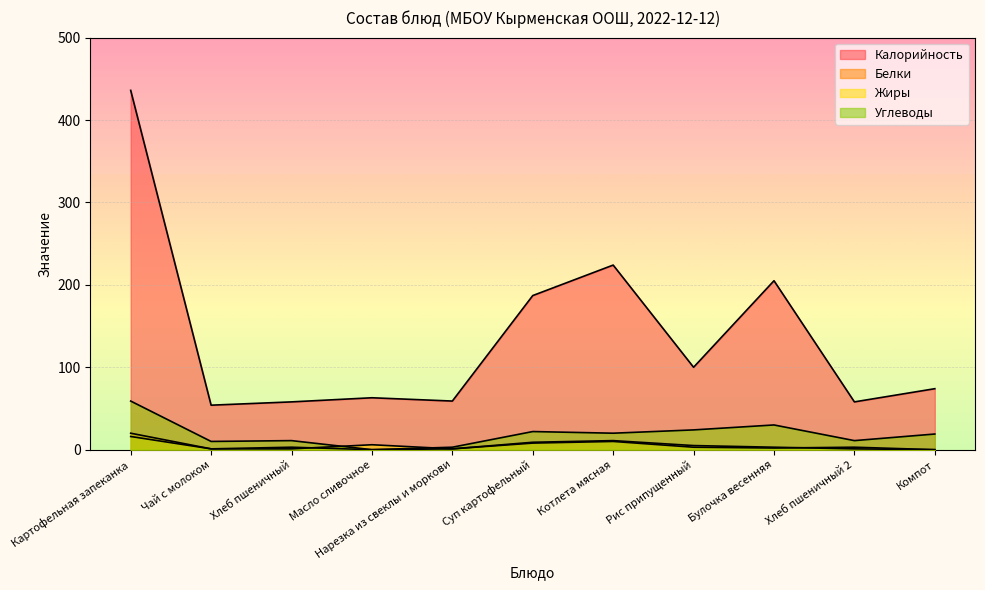

At which category is the sum across all series the highest?

Картофельная запеканка